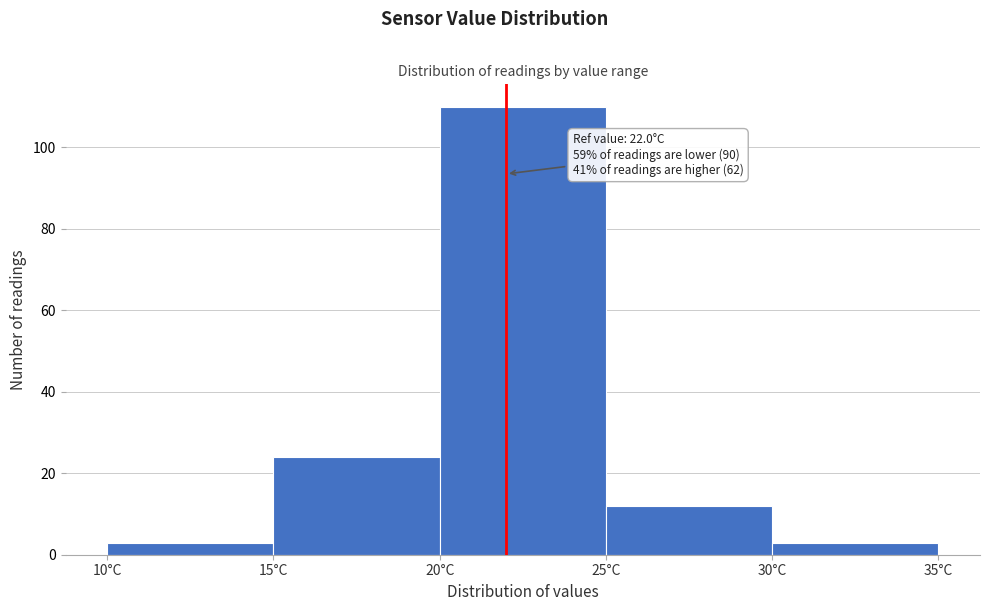

Over which range of the x-axis is the bar tallest?

20 to 25